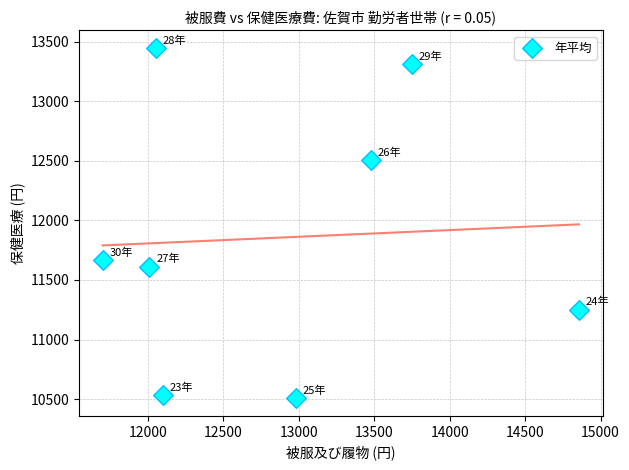

What is the range of Y values (max minus min)?

2944